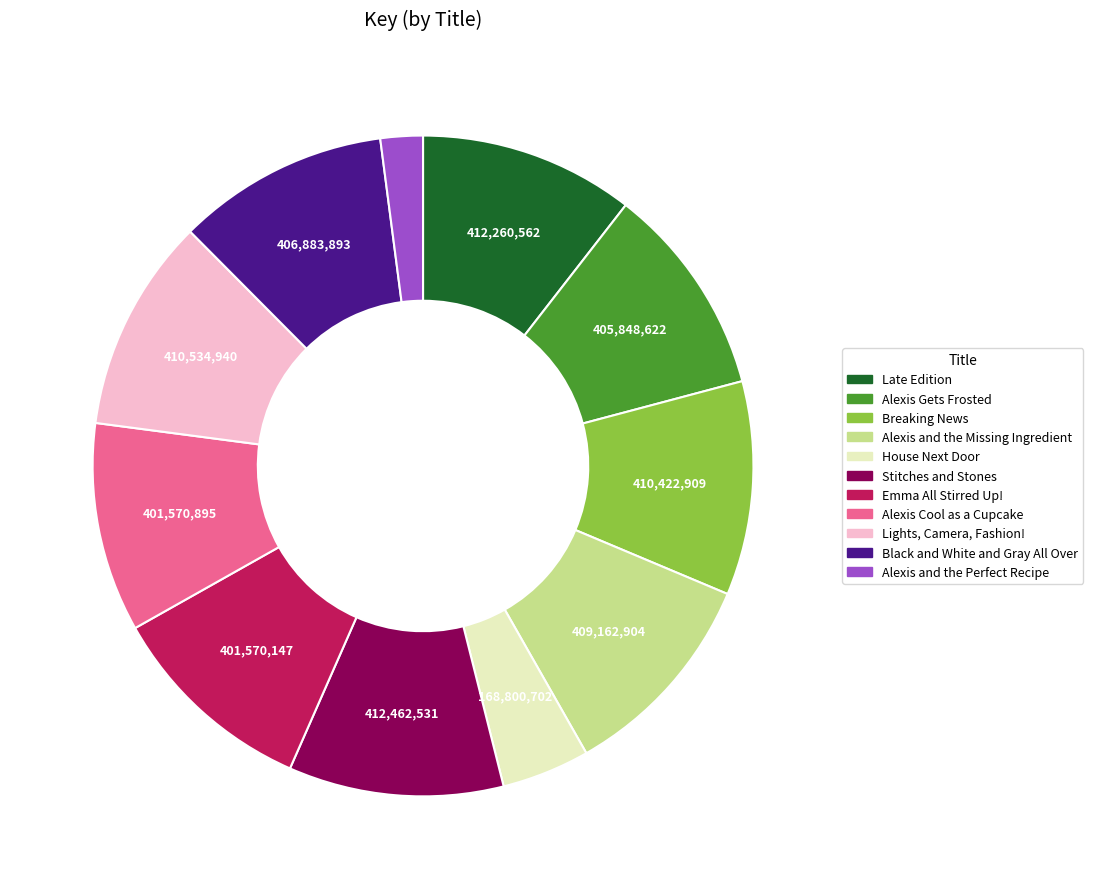

Is the sum of Black and White and Gray All Over and Stitches and Stones greater than half?

No